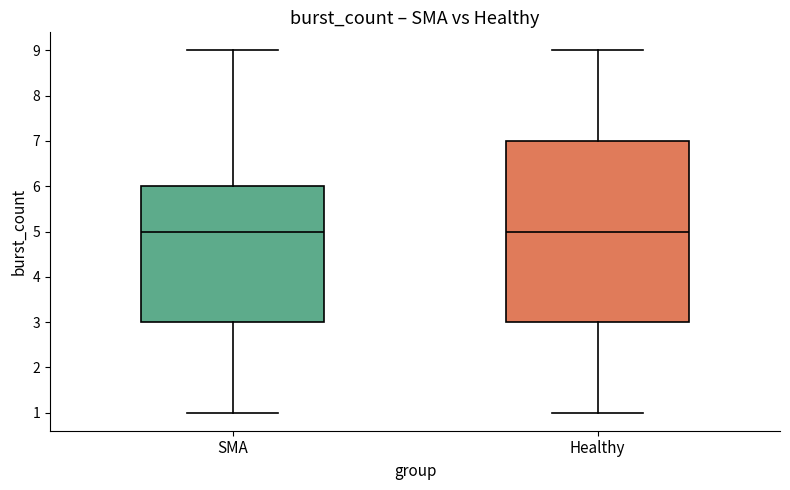

Reading left to right, transcribe this box plot: for each box, give where its median line is, the range the box spans, and where its two whiskers end, as read against the y-axis. The values are not printed on the chart, so give them approximately, as read against the axis.

SMA: median 5, box 3 to 6, whiskers 1 to 9
Healthy: median 5, box 3 to 7, whiskers 1 to 9